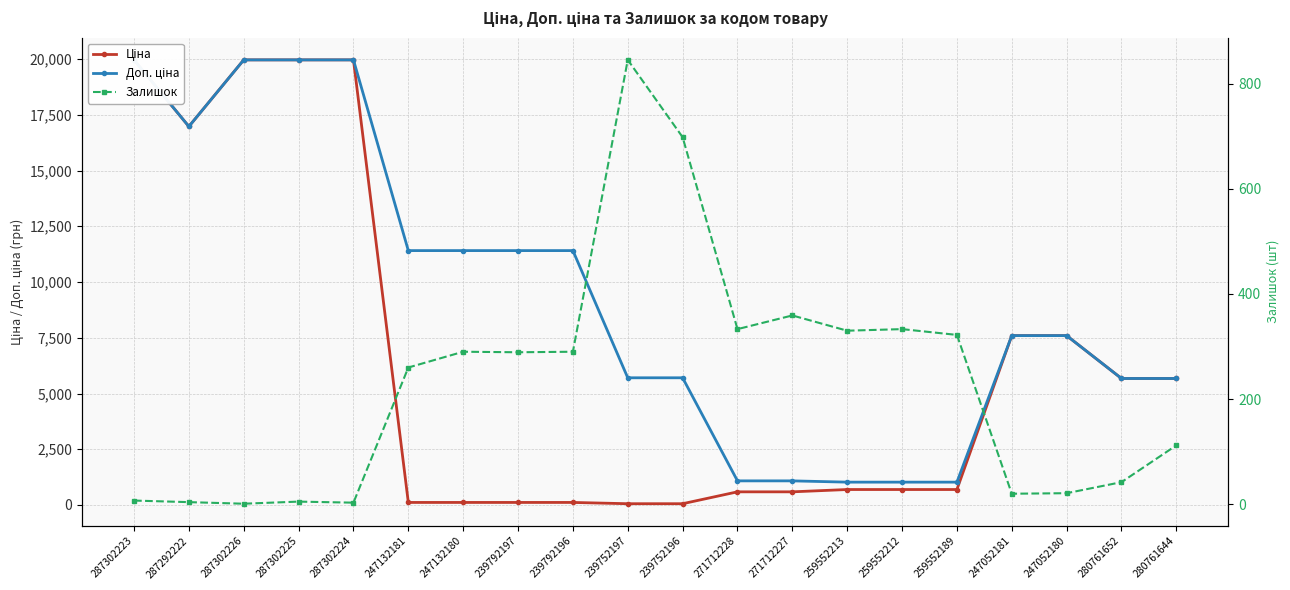

Between 259552213 and 247132180, which is larger?

259552213